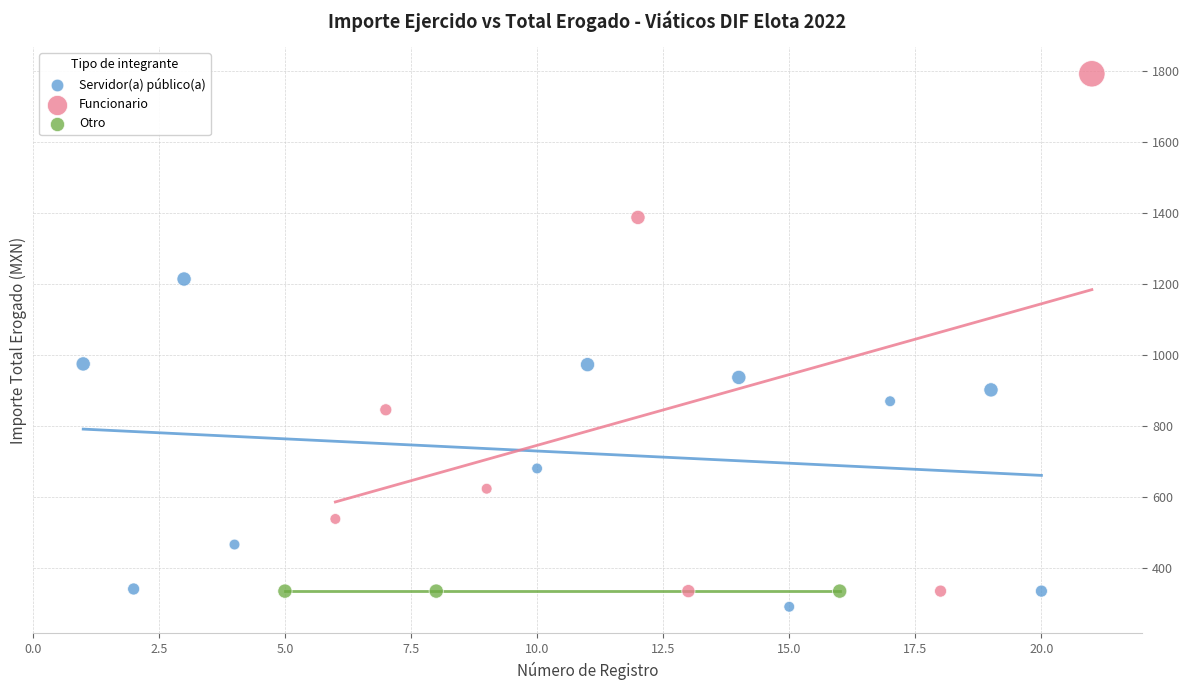

What are all the series names shown in the legend?

Servidor(a) público(a), Funcionario, Otro